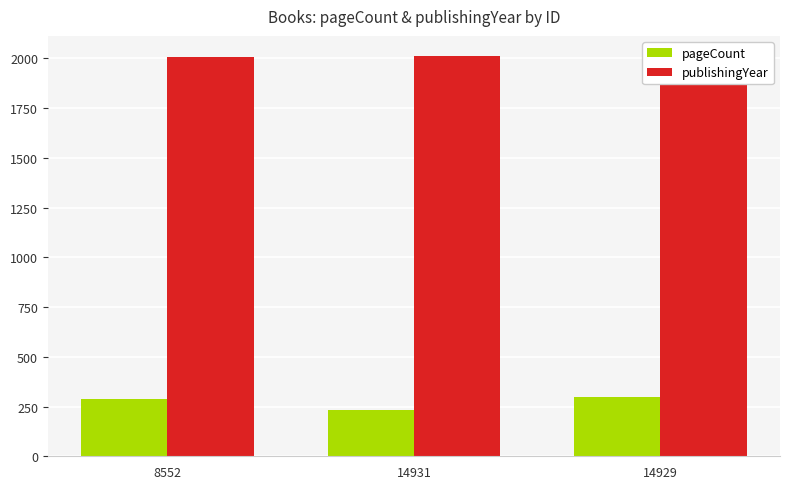

What is the spread (max minus min) of values at 14931?

1781